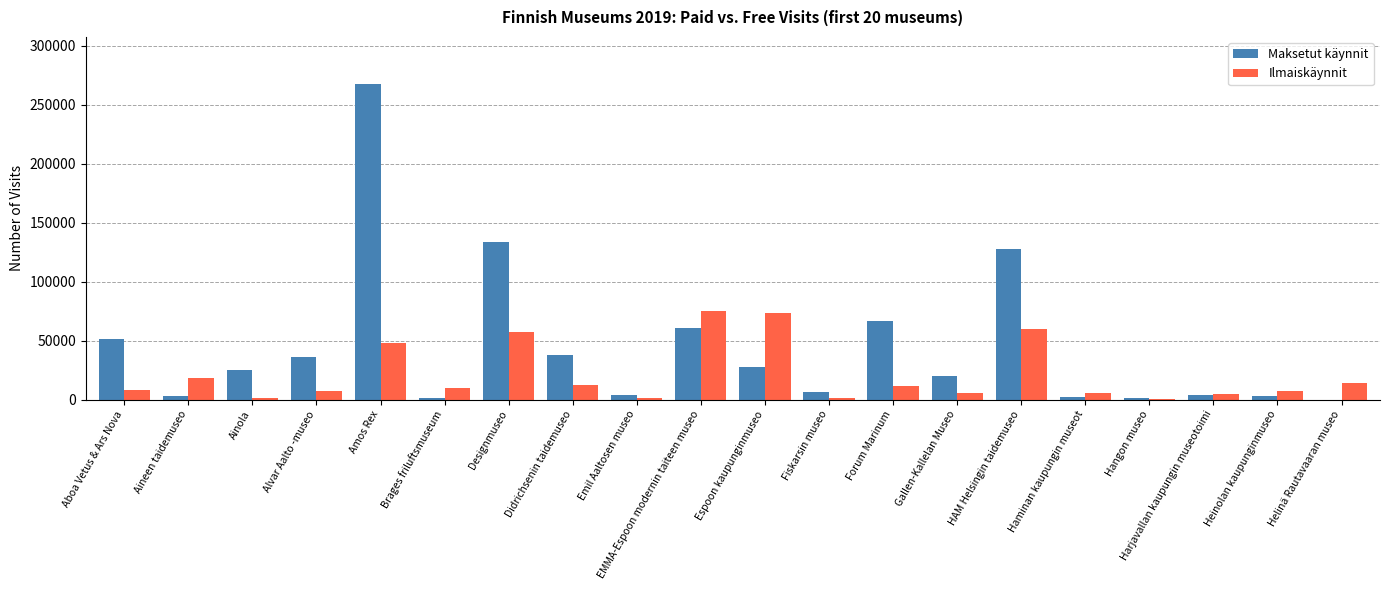

At which label does Maksetut käynnit reach its peak?

Amos Rex